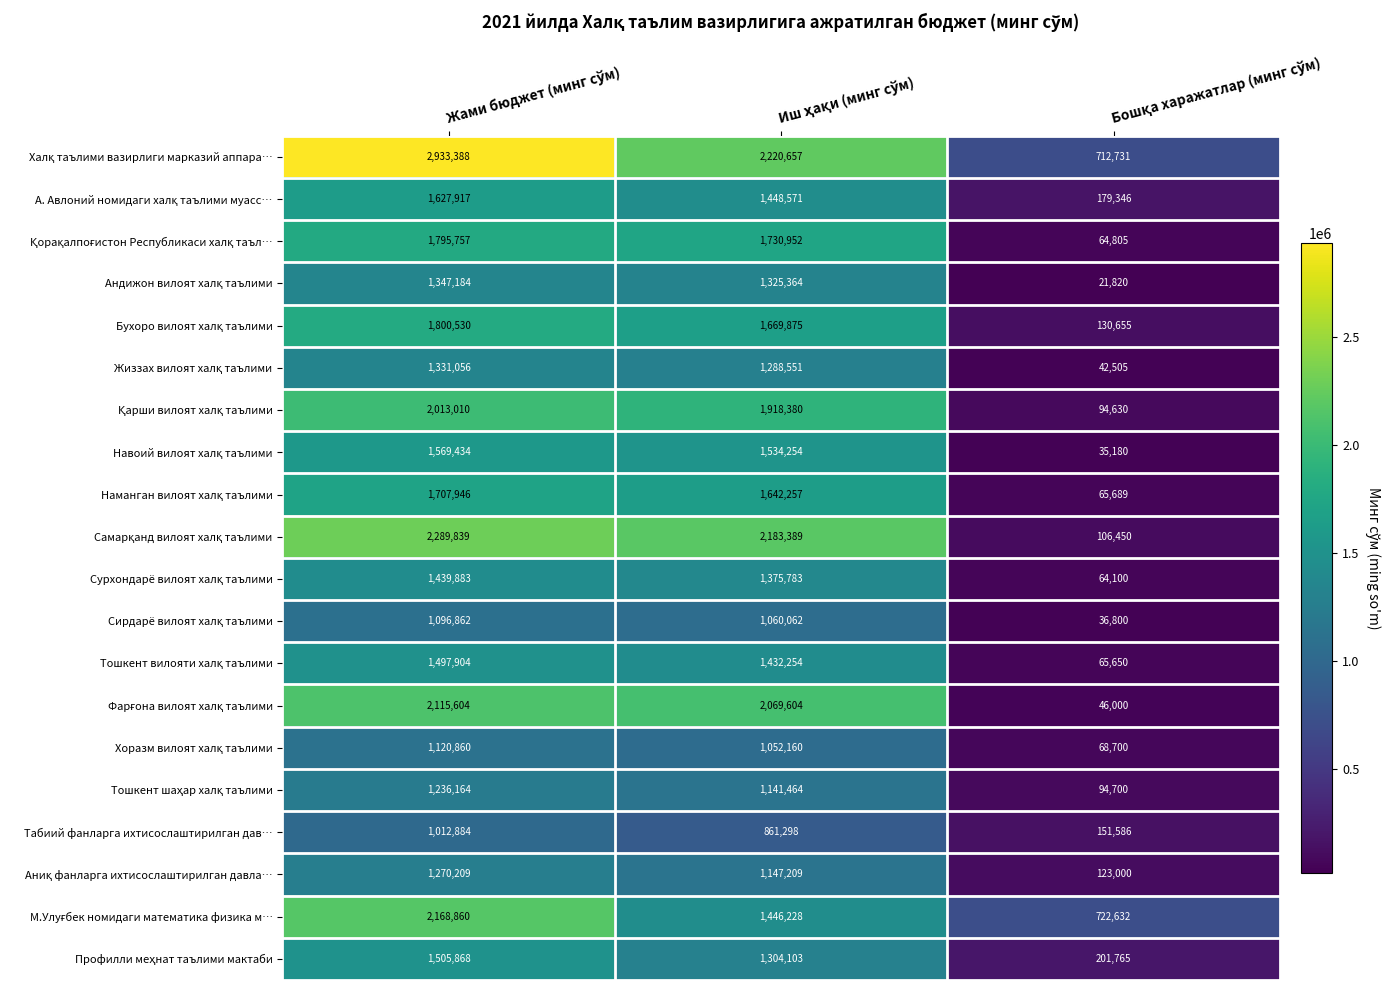

What is the lowest value of the Табиий фанларга ихтисослаштирилган дав… series?

151586